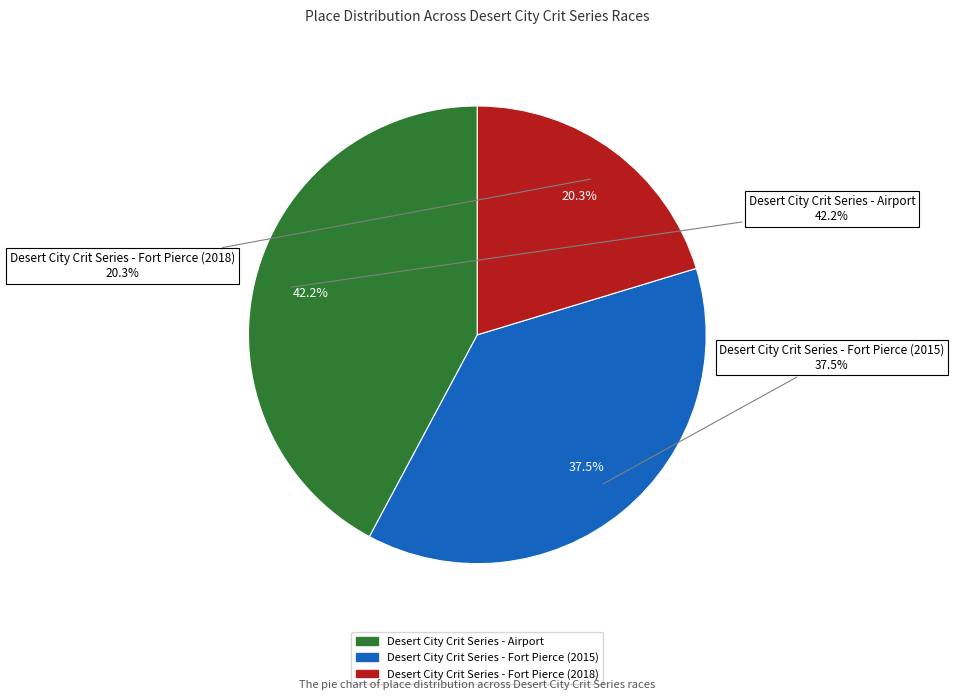

Between Desert City Crit Series - Fort Pierce (2018) and Desert City Crit Series - Airport, which is larger?

Desert City Crit Series - Airport